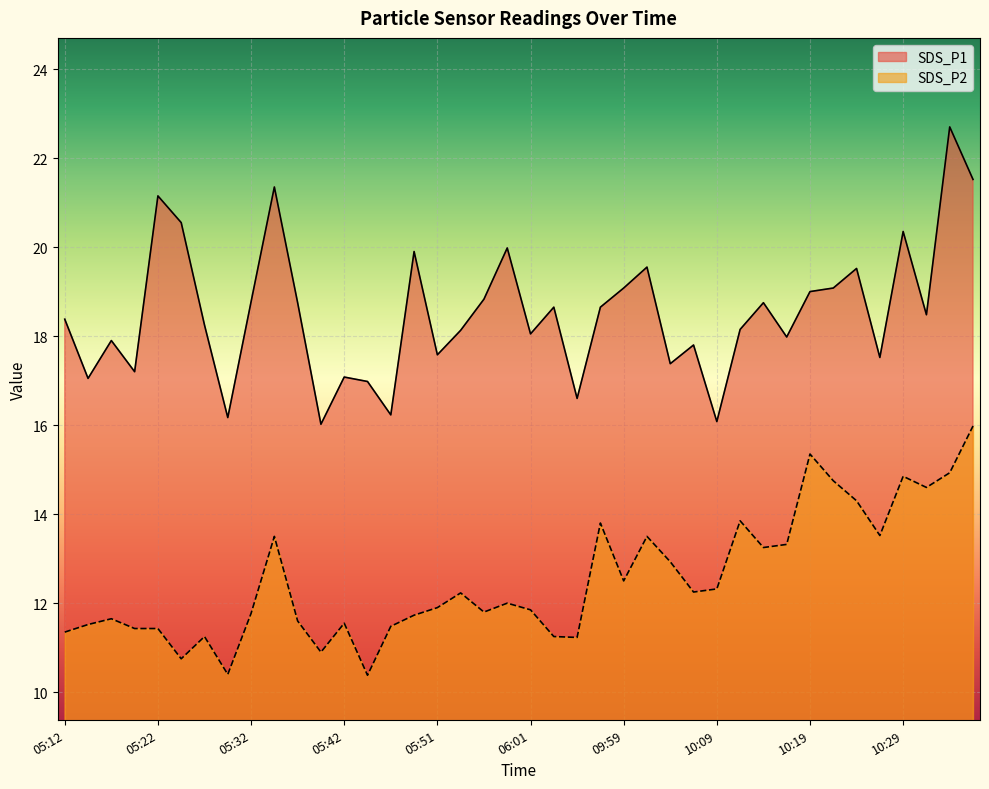

Where is the first local maximum for SDS_P1?

05:17